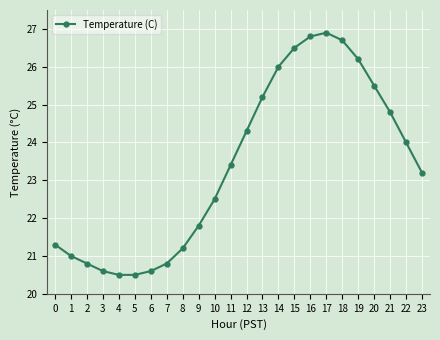

The value at 7 is 14.4. True or false?

False